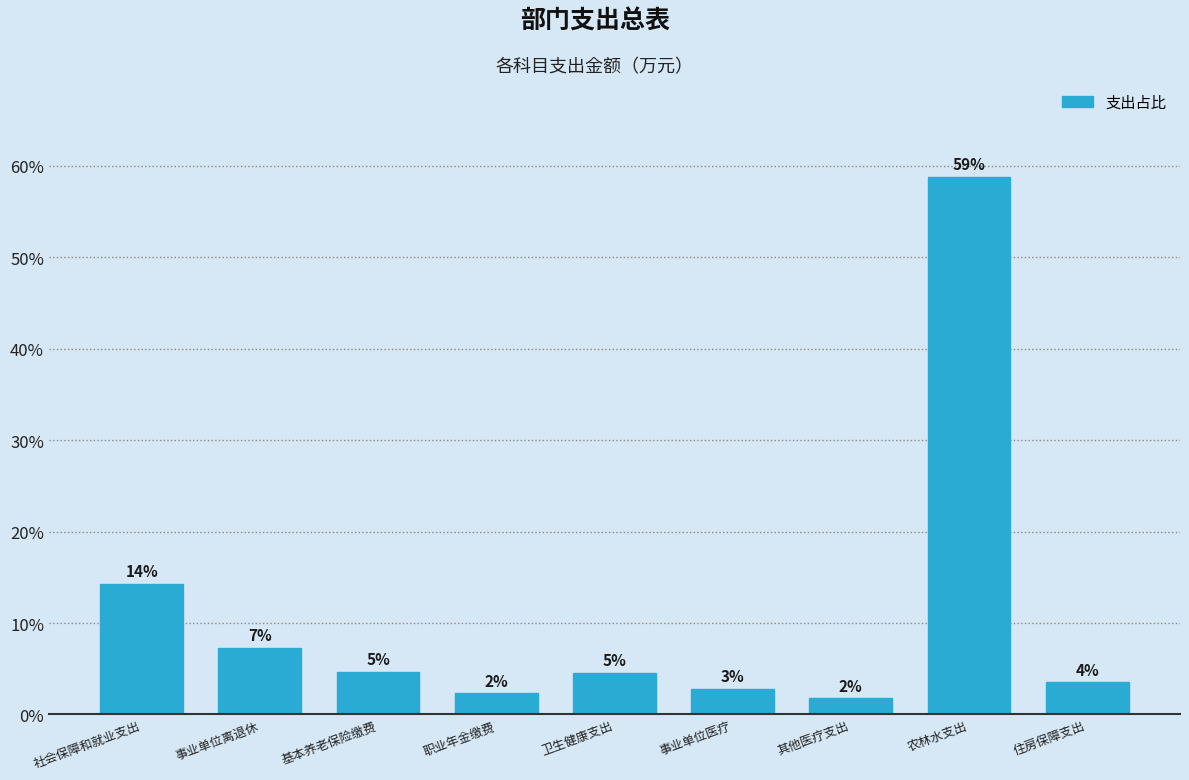

How many bars are there in total?

9